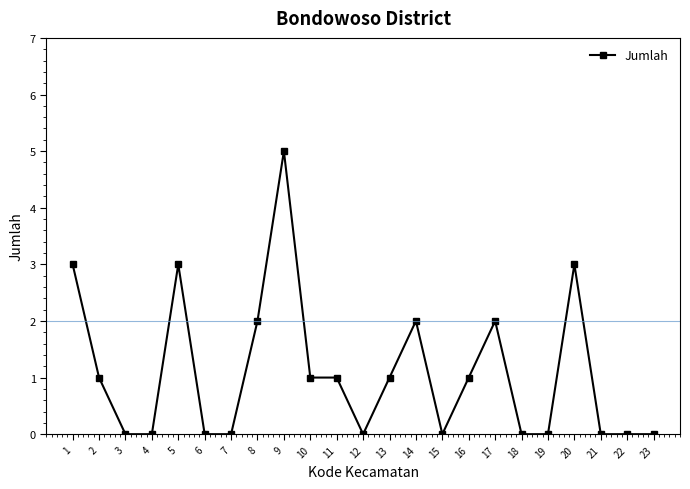

True or false: there are more than 0 points higher than both neighbors.

True